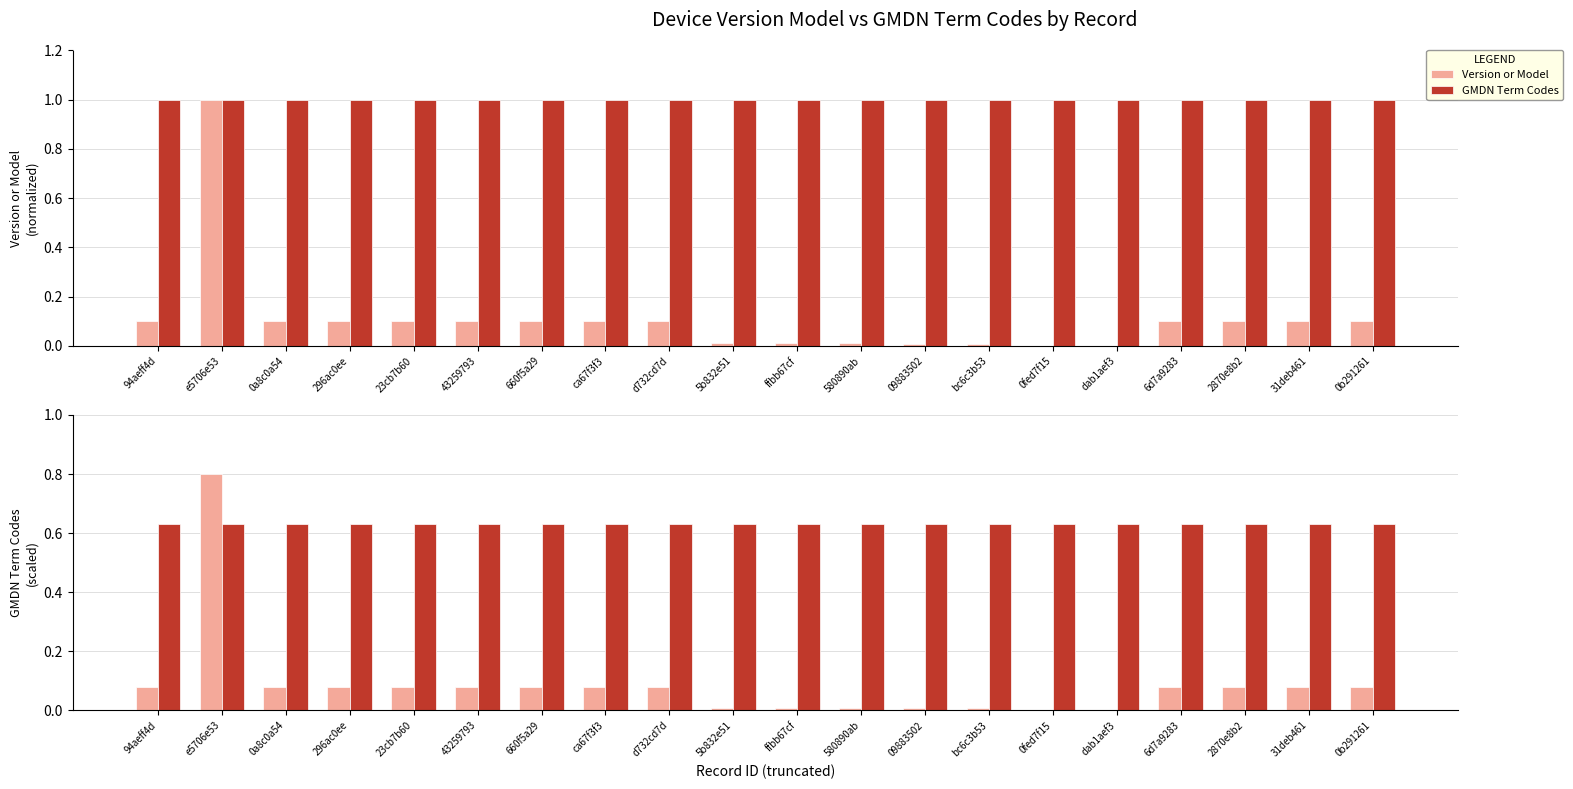

What position from the right is ffbb67cf?

10